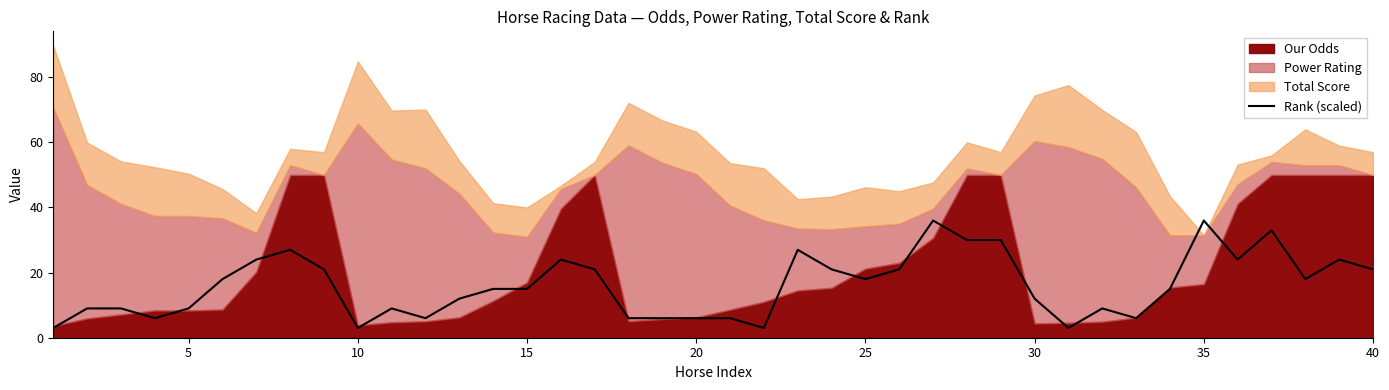

The Rank (scaled) series shows 18 at 25. True or false?

True